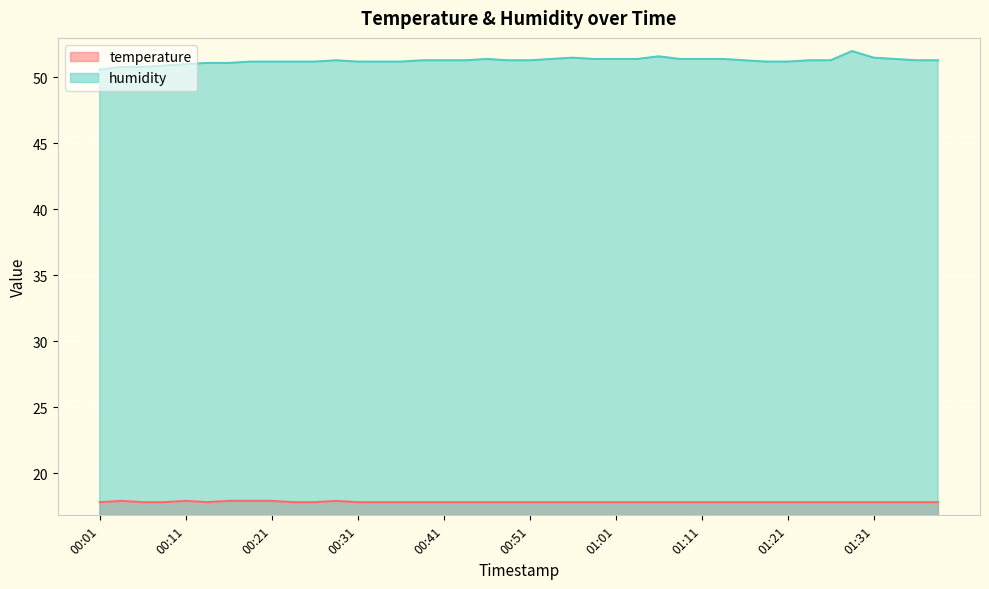

What is the label of the 15th point from the right?

01:03